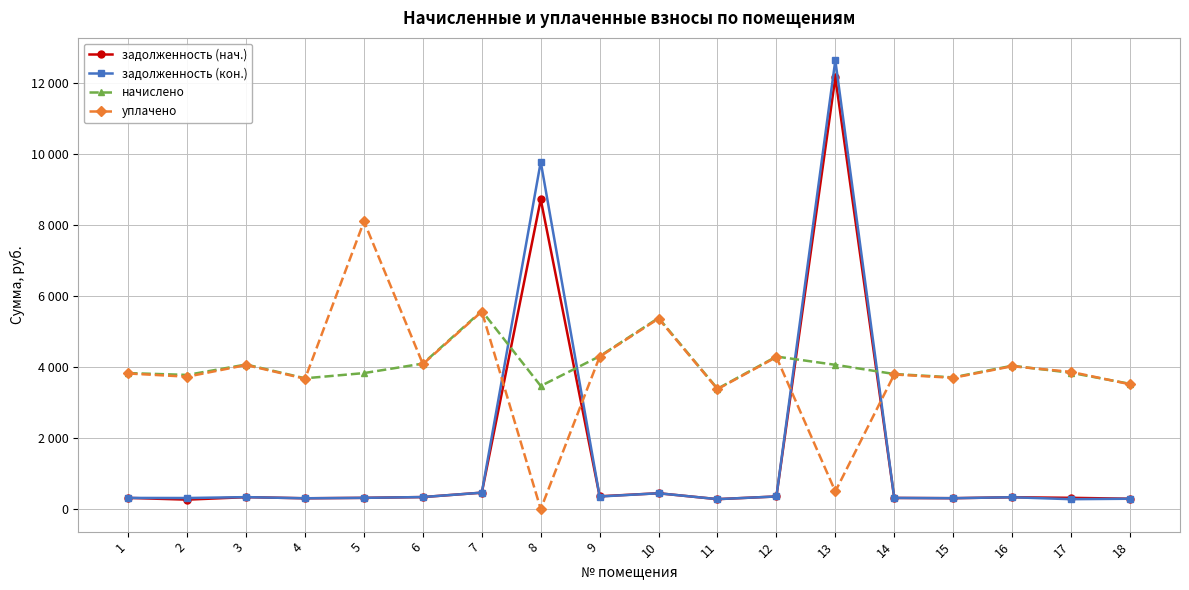

Reading right to left, list all the values displayed in this chart.

задолженность (нач.): 18=294.5	17=320.2	16=337.0	15=309.6	14=317.5	13=12169.8	12=358.8	11=283.0	10=449.3	9=363.3	8=8733.1	7=465.8	6=342.0	5=319.7	4=307.4	3=339.8	2=269.0	1=318.4
задолженность (кон.): 18=294.5	17=281.4	16=337.0	15=309.6	14=317.5	13=12652.1	12=358.6	11=283.0	10=449.3	9=357.1	8=9790.7	7=465.8	6=342.0	5=319.7	4=307.4	3=339.8	2=315.1	1=317.5
начислено: 18=3533.8	17=3844.8	16=4043.5	15=3715.2	14=3810.2	13=4069.4	12=4302.7	11=3395.5	10=5391.4	9=4311.4	8=3473.3	7=5590.1	6=4104.0	5=3836.2	4=3689.3	3=4078.1	2=3784.3	1=3836.2
уплачено: 18=3521.5	17=3869.7	16=4029.5	15=3702.3	14=3797.0	13=500.0	12=4287.8	11=3383.7	10=5372.6	9=4298.0	8=0.0	7=5570.7	6=4089.8	5=8111.9	4=3676.5	3=4063.9	2=3735.0	1=3825.0